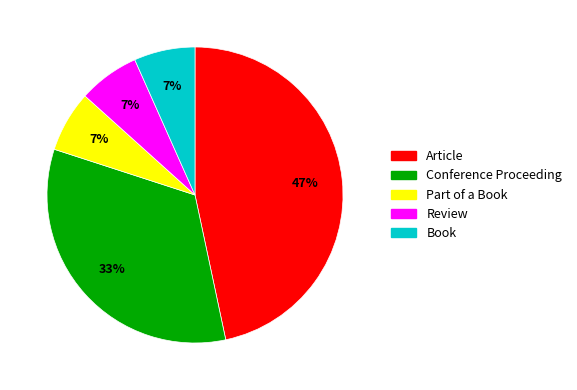

Between Part of a Book and Article, which is larger?

Article